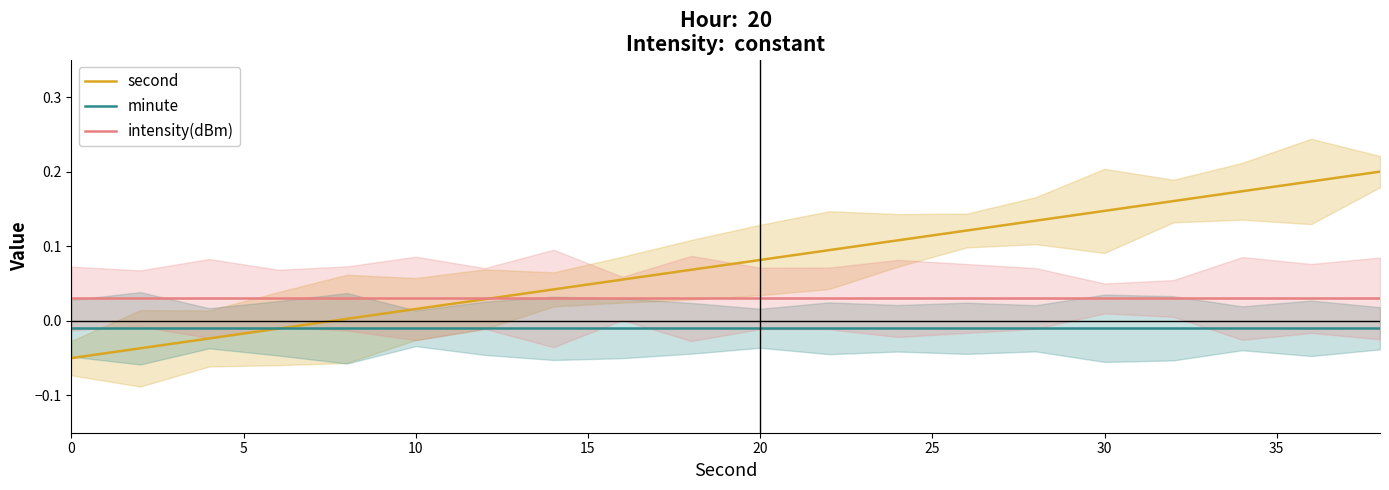

Which series ends up on top after the final intersection of minute and second?

second